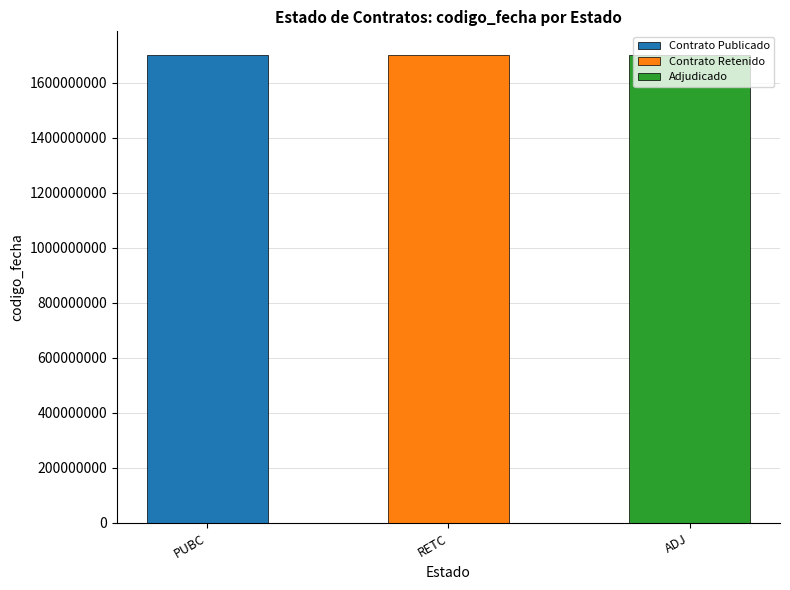

What is the maximum value shown in the chart?

1702654829